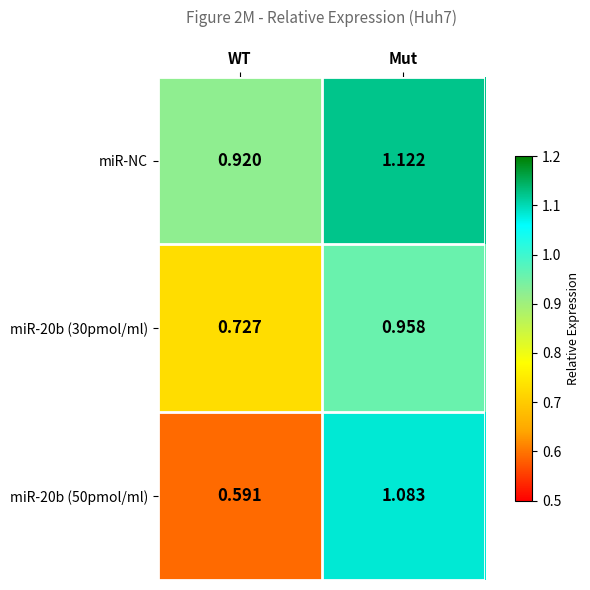

Which category has the highest value across all series?

Mut